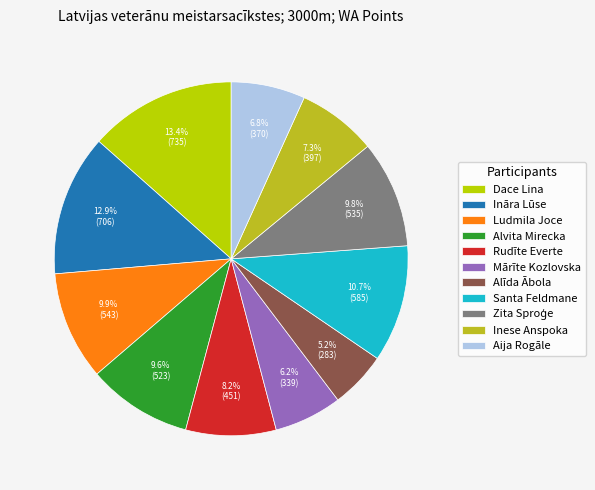

To the nearest percent, what is the average slice percentage?

9%